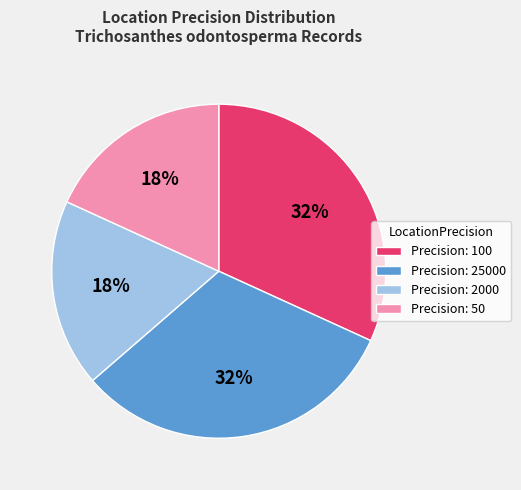

Combined, do Precision: 25000 and Precision: 100 account for over 50%?

Yes